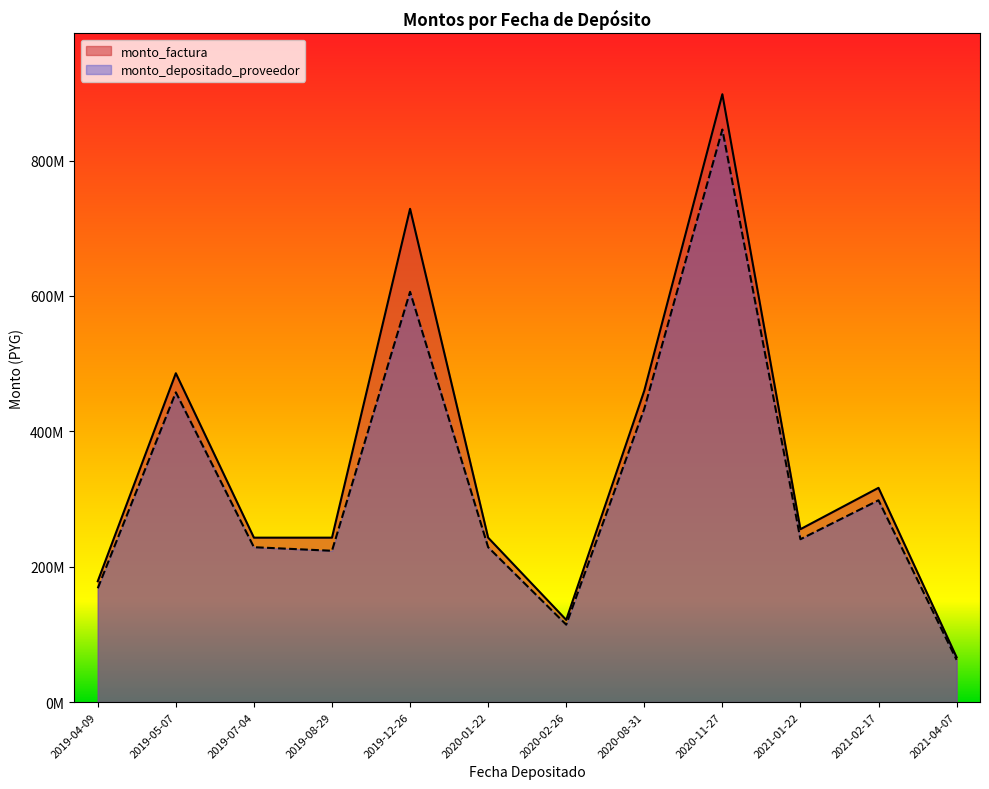

The monto_factura series shows 219274606 at 2021-02-17. True or false?

False